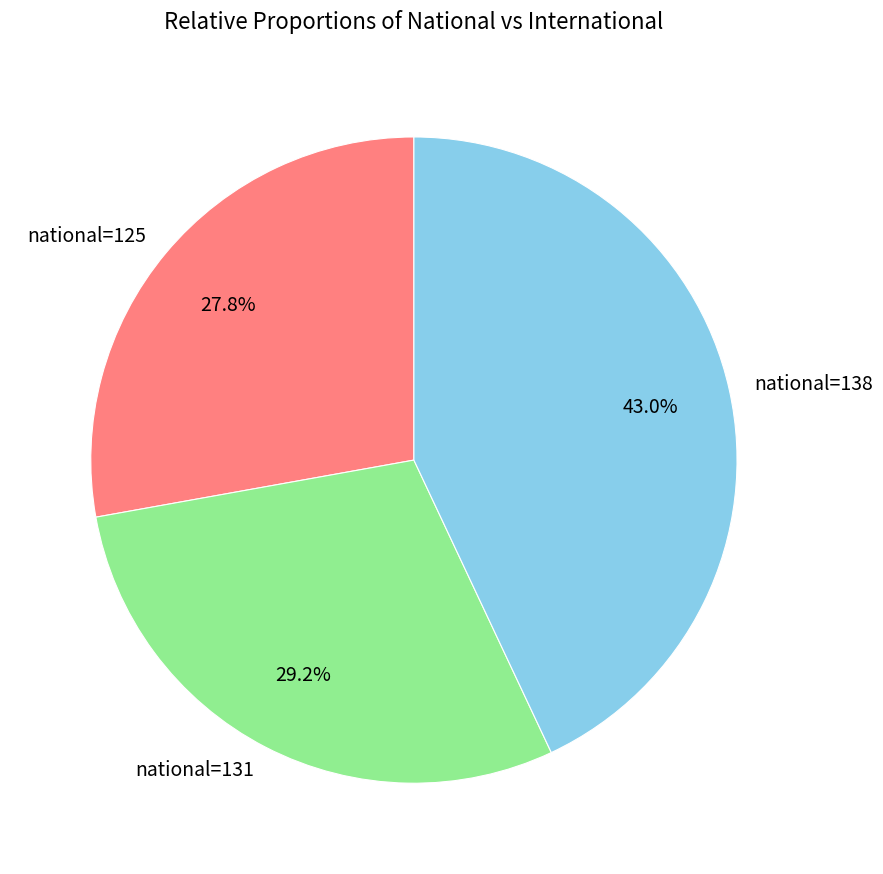

Does national=131 represent more than half of the total?

No